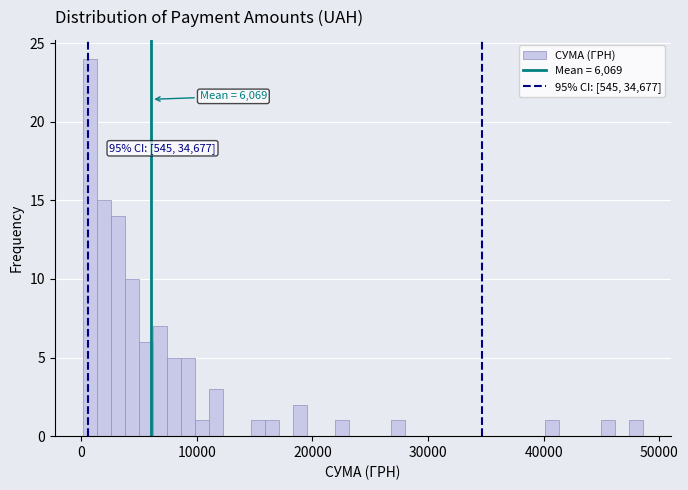

Read against the x-axis, roughly where is the centre of the tallest bar?

1000